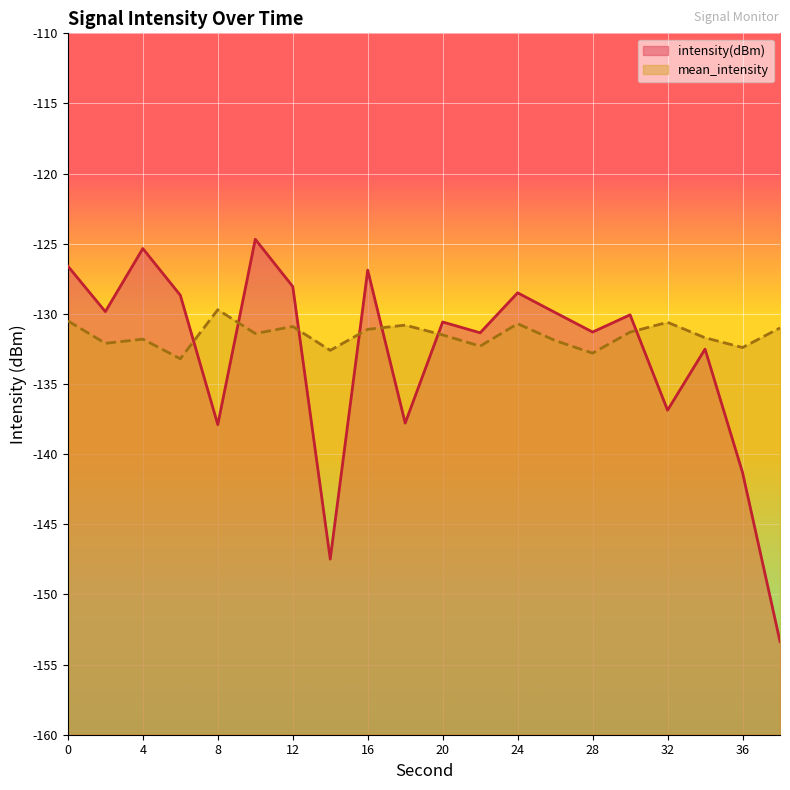

Between 18 and 34, which series saw the biggest shift?

intensity(dBm)